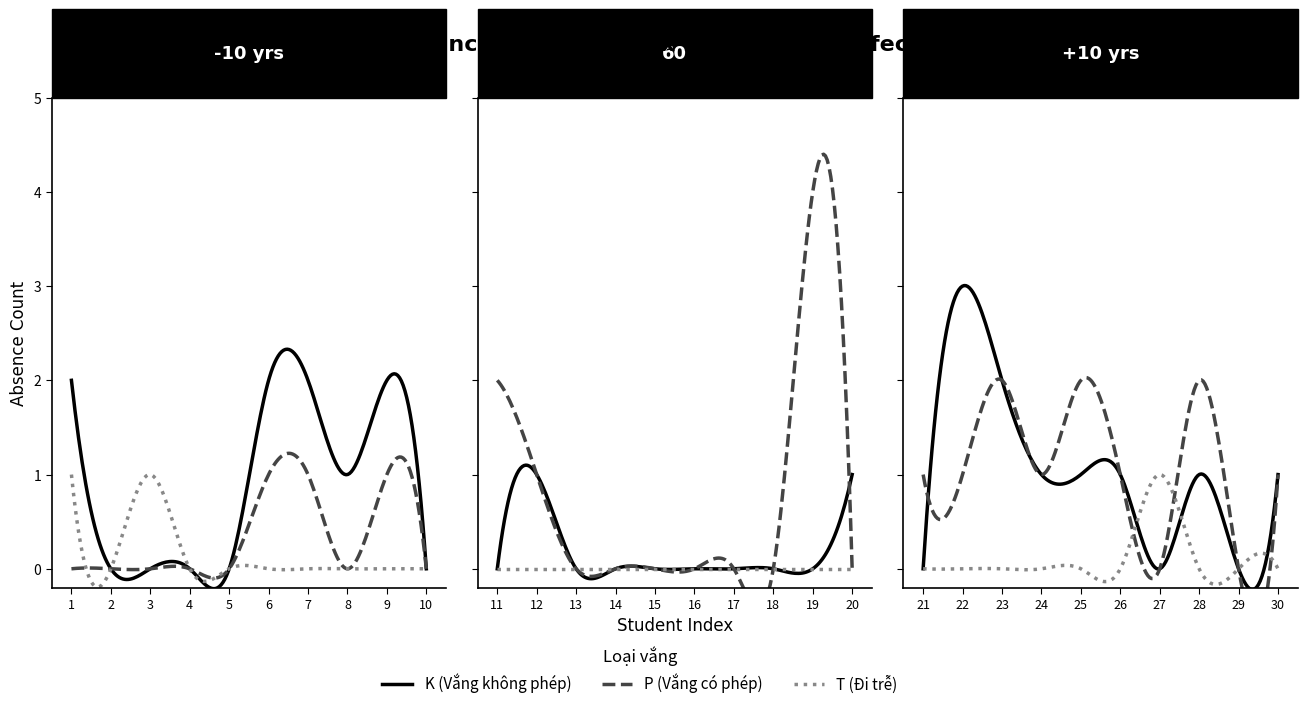

At how many categories does at least one series exceed 2?

2